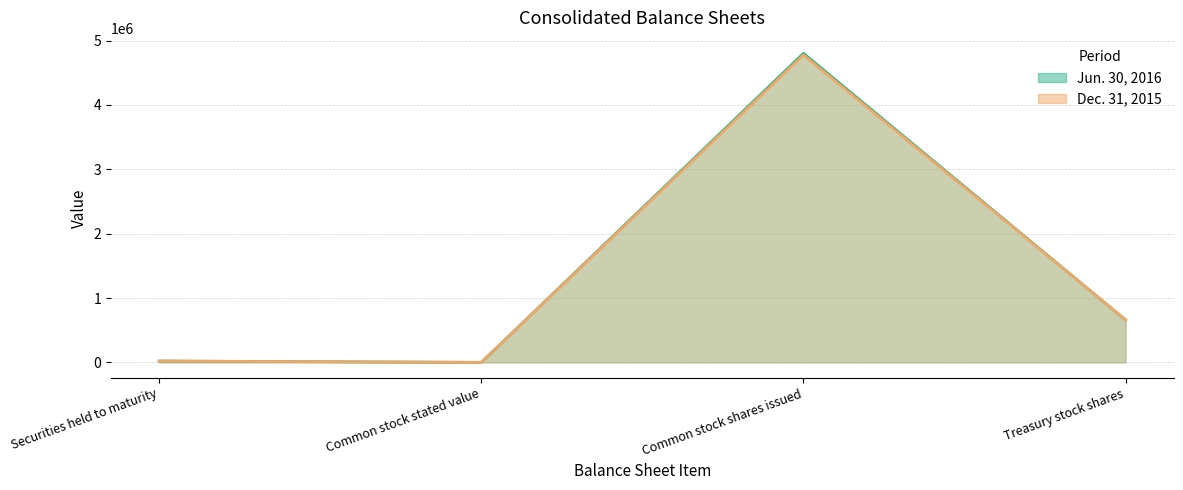

Reading right to left, list all the values displayed in this chart.

Jun. 30, 2016: 659739	4801986	1	20491
Dec. 31, 2015: 659739	4777414	1	20790